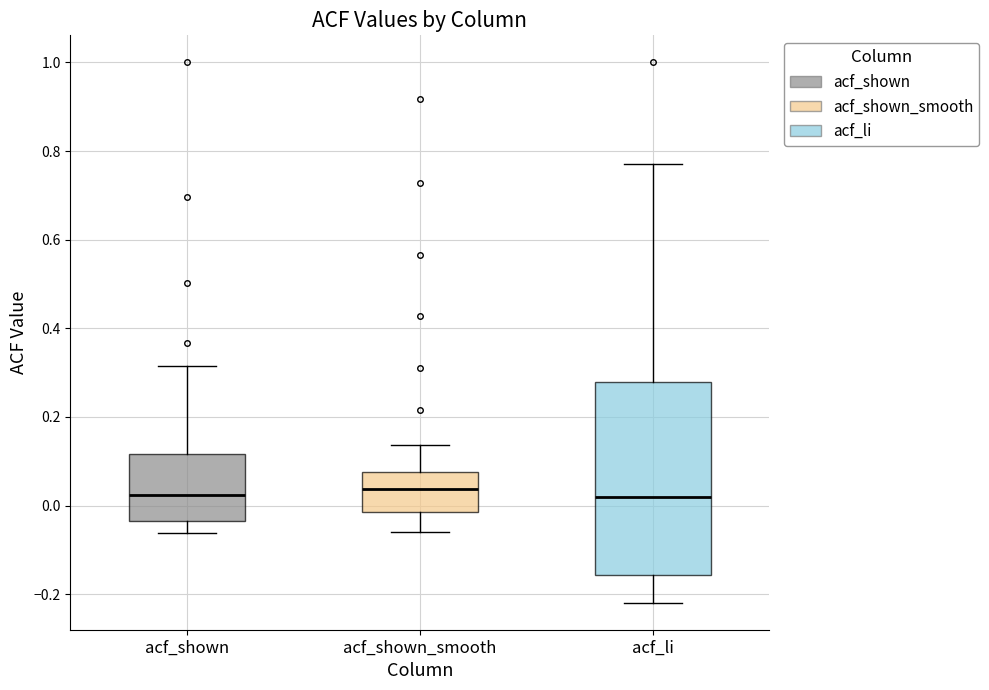

Reading left to right, read every box against the y-axis: the position of its median line, the range the box covers, and the ends of its whiskers. The values are not printed on the chart, so give them approximately, as read against the axis.

acf_shown: median 0.02, box -0.04 to 0.12, whiskers -0.06 to 0.32
acf_shown_smooth: median 0.04, box -0.02 to 0.08, whiskers -0.06 to 0.14
acf_li: median 0.02, box -0.16 to 0.28, whiskers -0.22 to 0.78